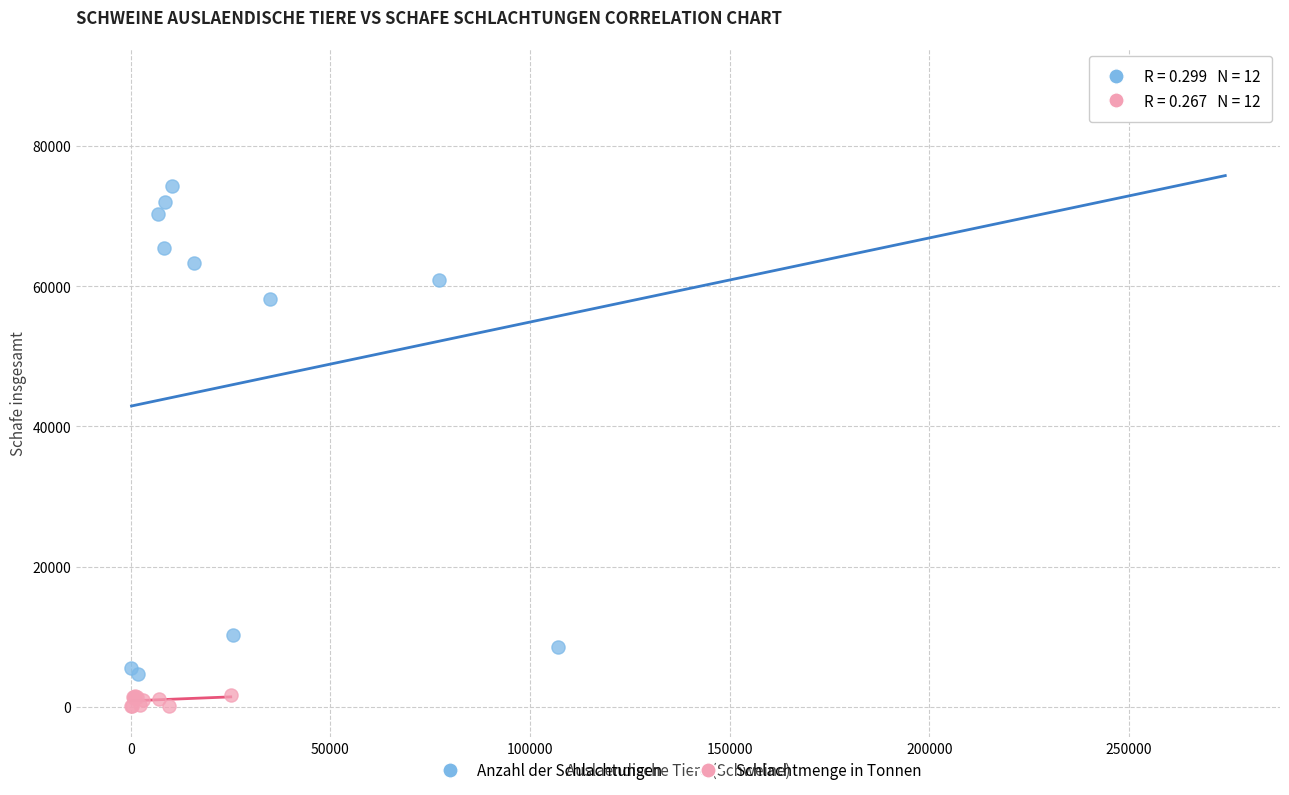

Which series reaches the maximum Y coordinate?

Anzahl der Schlachtungen